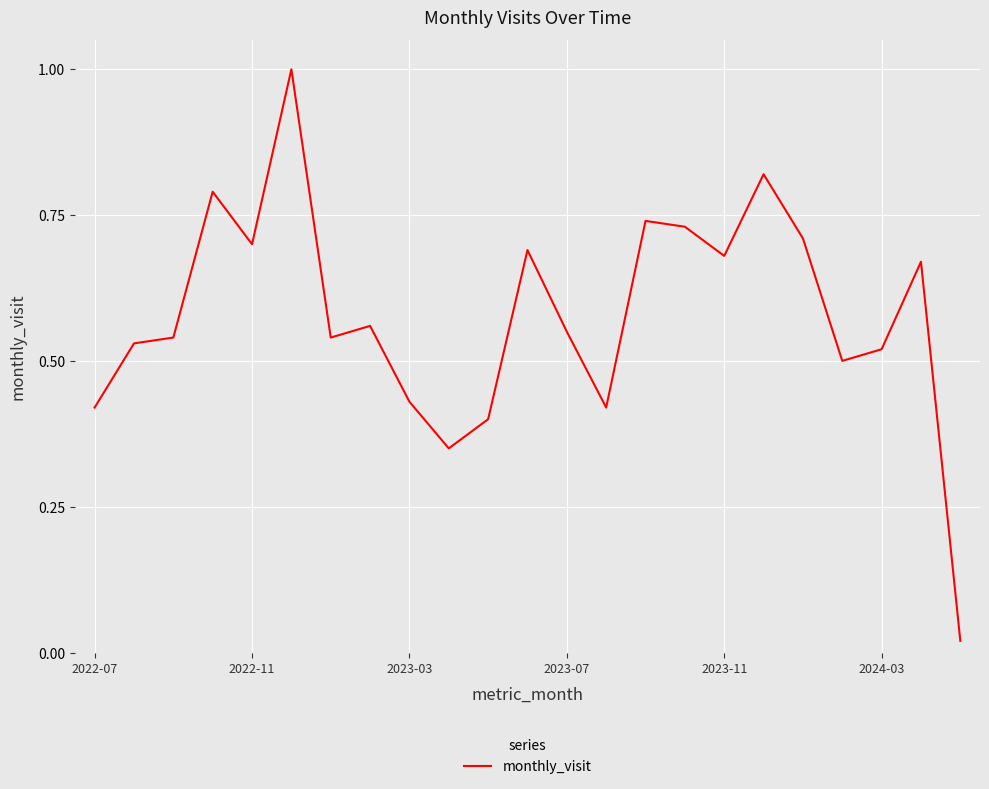

What is the difference between the maximum and minimum values?

1.0